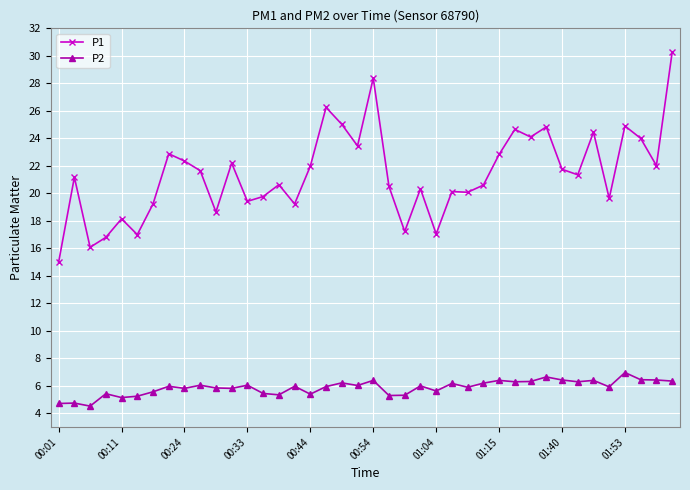

Rank the series by their average value, from lowest to highest.

P2, P1